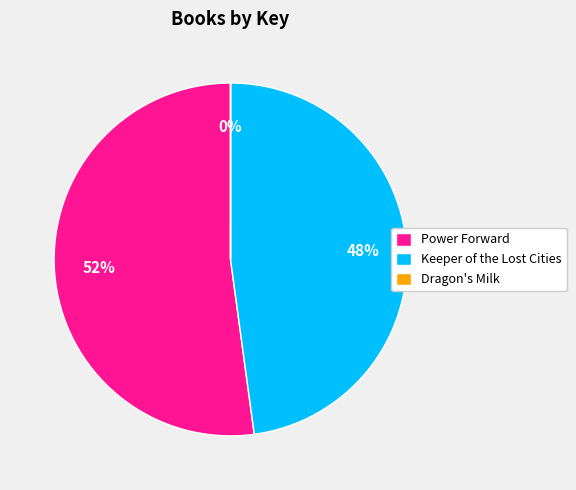

Is it true that Power Forward is 40% of the pie?

False